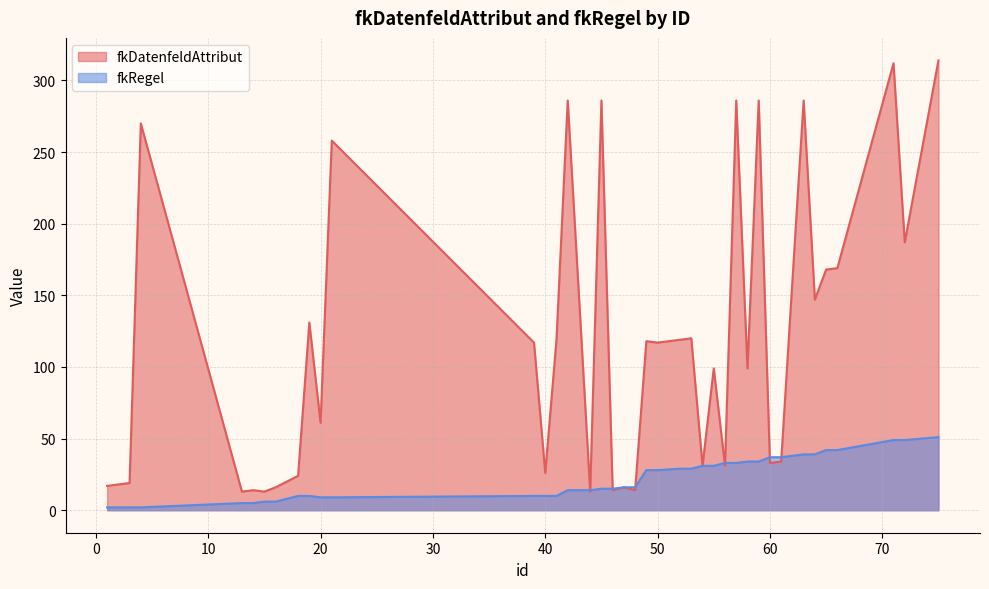

What is the total value across all series at 64?

186